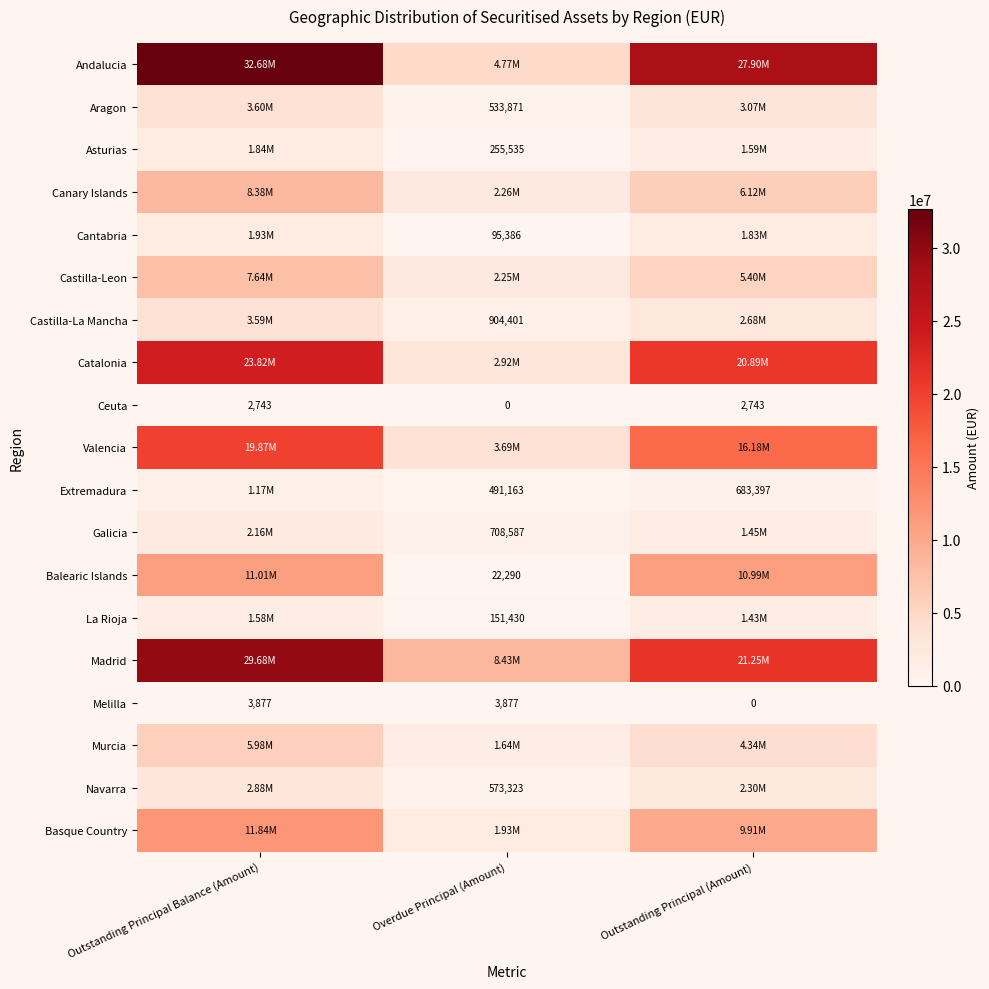

Where is Ceuta nearest to the value 1371?

Overdue Principal (Amount)